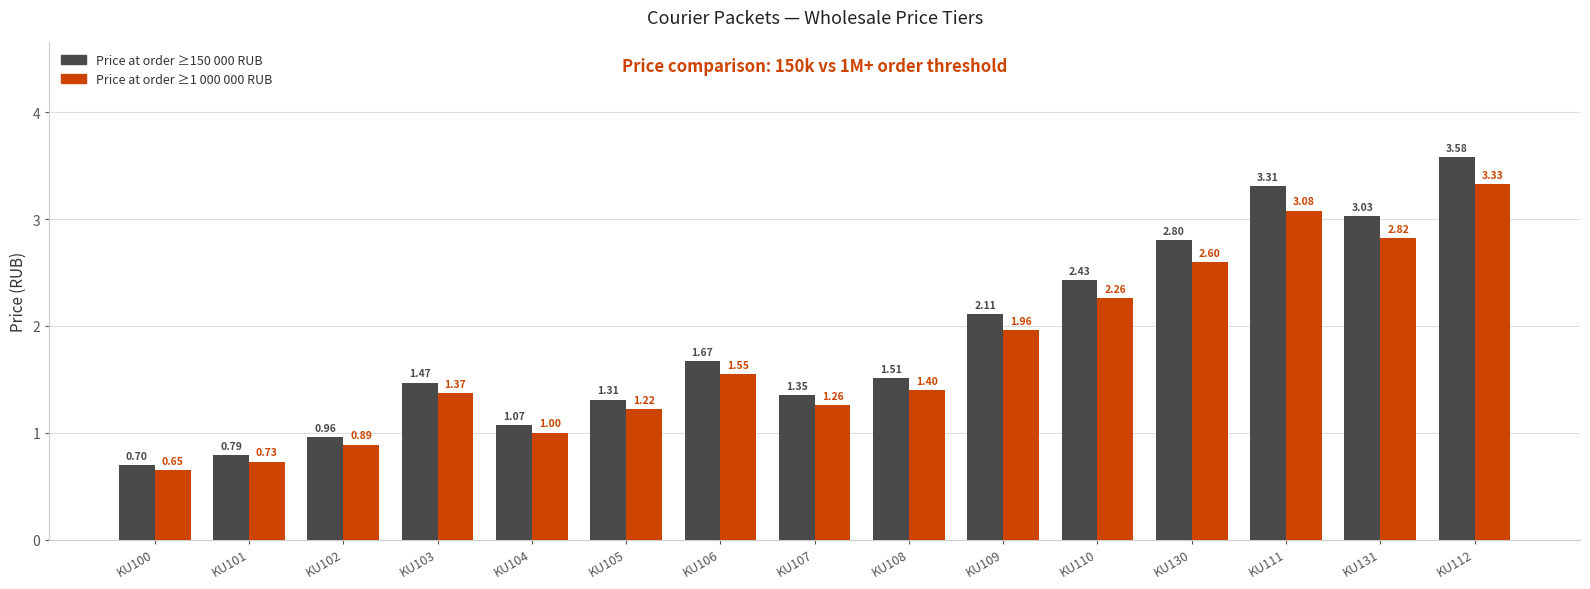

What is the total value across all series at KU111?

6.4